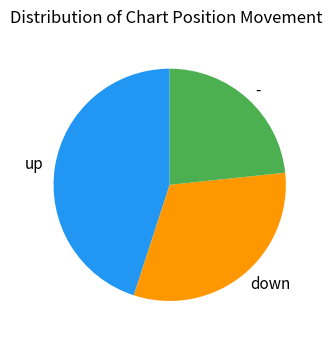

How many segments does this pie chart have?

3